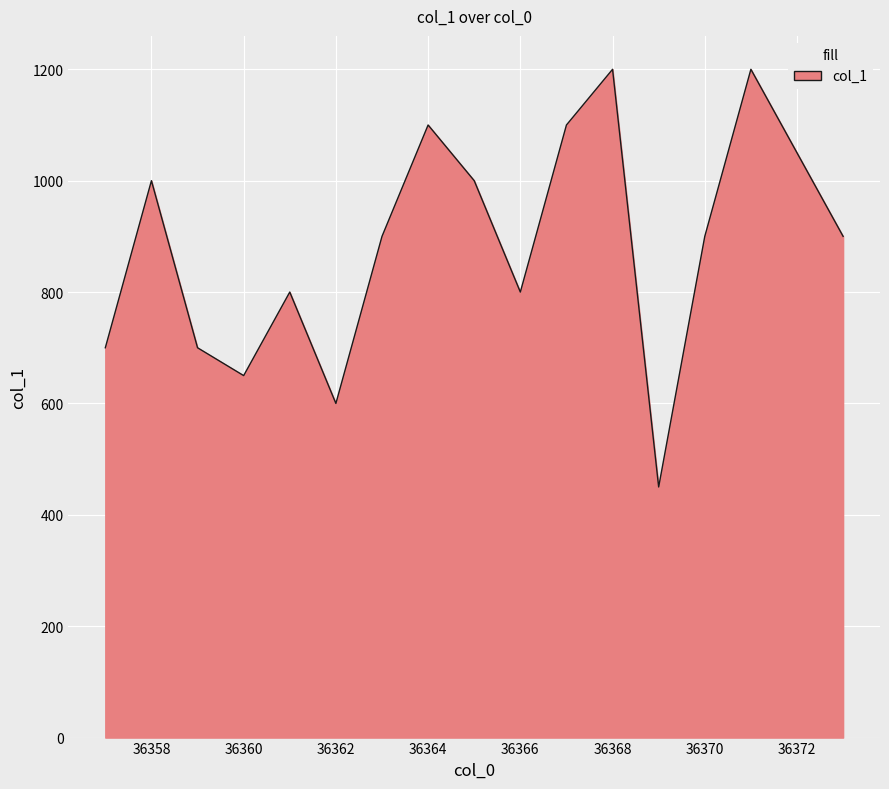

What is the minimum value shown in the chart?

450